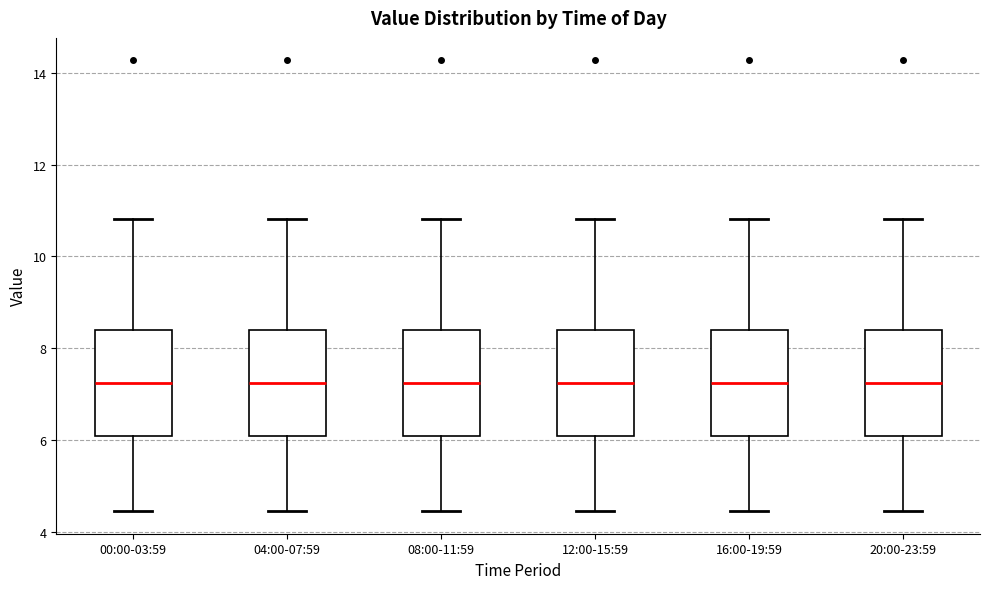

Reading left to right, read every box against the y-axis: the position of its median line, the range the box covers, and the ends of its whiskers. The values are not printed on the chart, so give them approximately, as read against the axis.

00:00-03:59: median 7.2, box 6.0 to 8.4, whiskers 4.4 to 10.8
04:00-07:59: median 7.2, box 6.0 to 8.4, whiskers 4.4 to 10.8
08:00-11:59: median 7.2, box 6.0 to 8.4, whiskers 4.4 to 10.8
12:00-15:59: median 7.2, box 6.0 to 8.4, whiskers 4.4 to 10.8
16:00-19:59: median 7.2, box 6.0 to 8.4, whiskers 4.4 to 10.8
20:00-23:59: median 7.2, box 6.0 to 8.4, whiskers 4.4 to 10.8